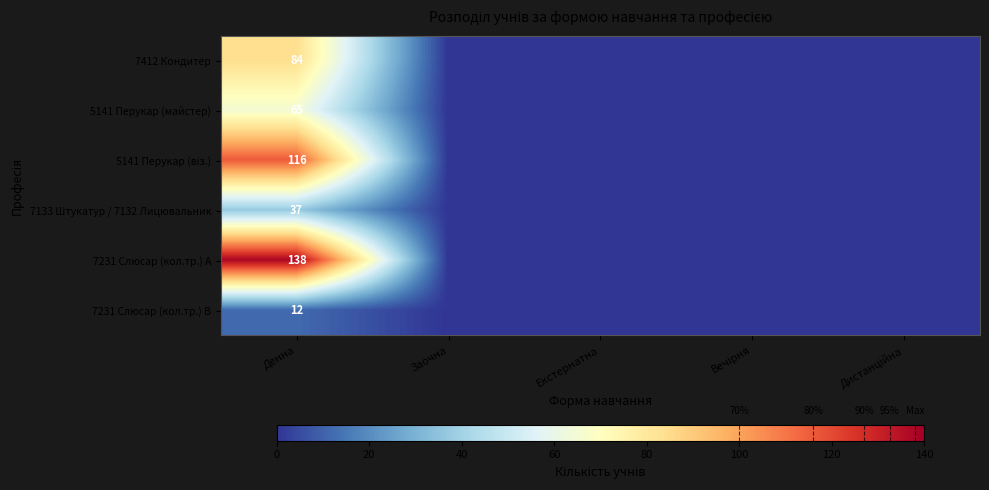

What is the spread (max minus min) of values at Денна?

126